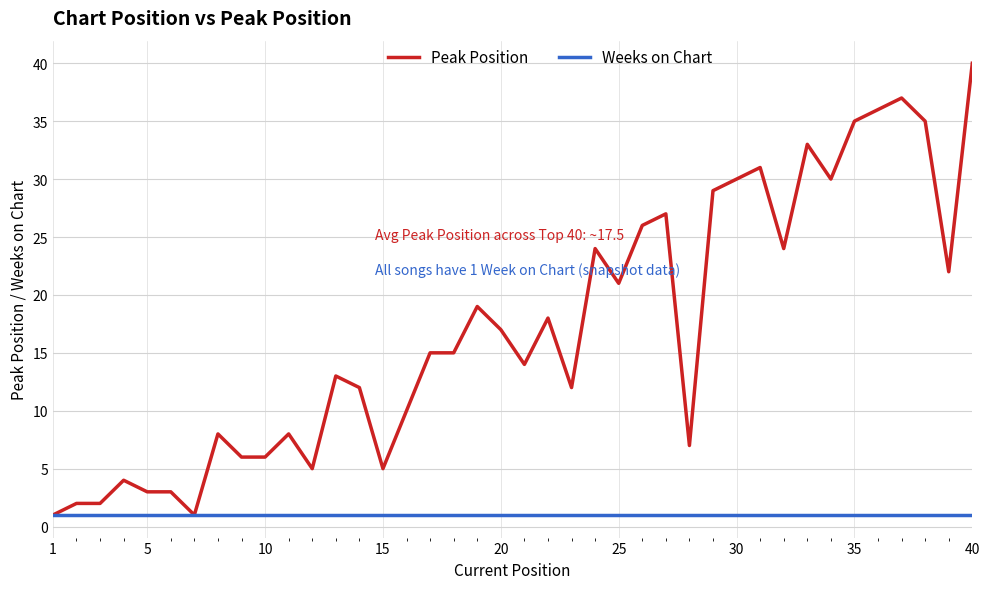

What is the highest value of the Peak Position series?

40